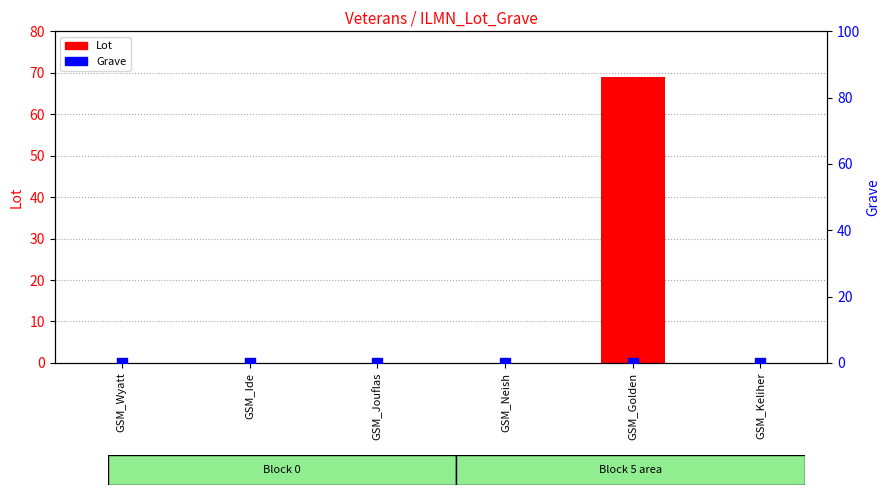

Is the value of Grave at GSM_Neish greater than the value of Lot at GSM_Wyatt?

No